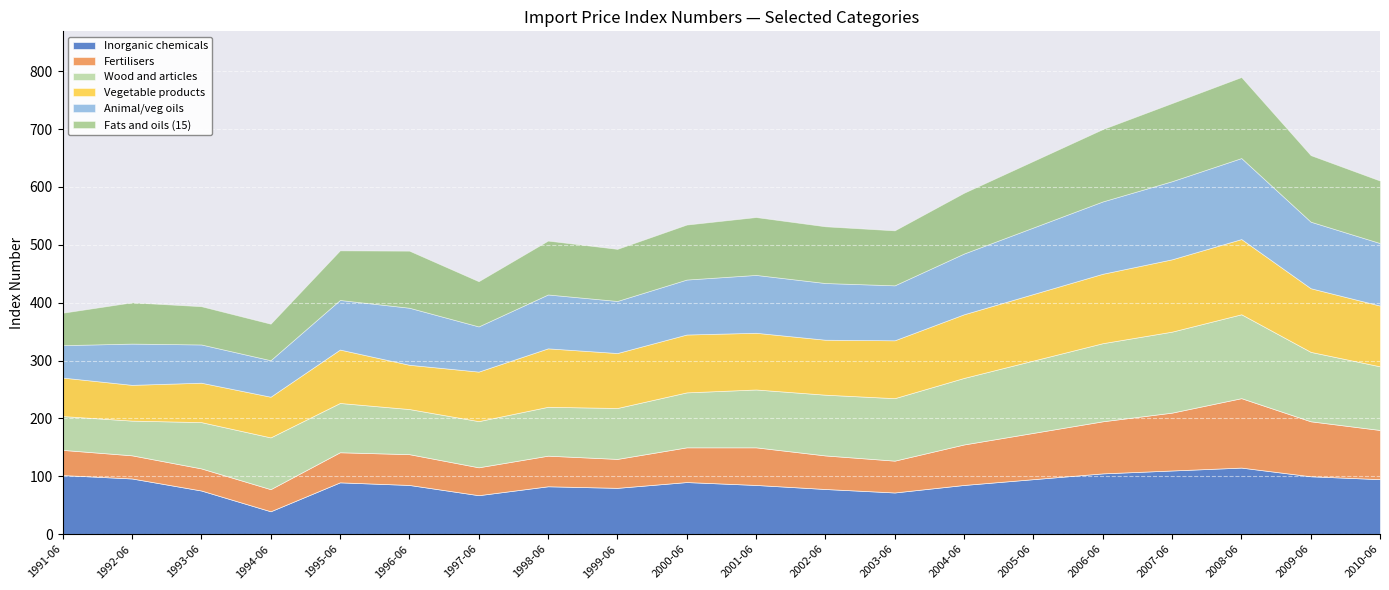

What is the difference between the second highest and second lowest values in the Animal/veg oils series?

71.9